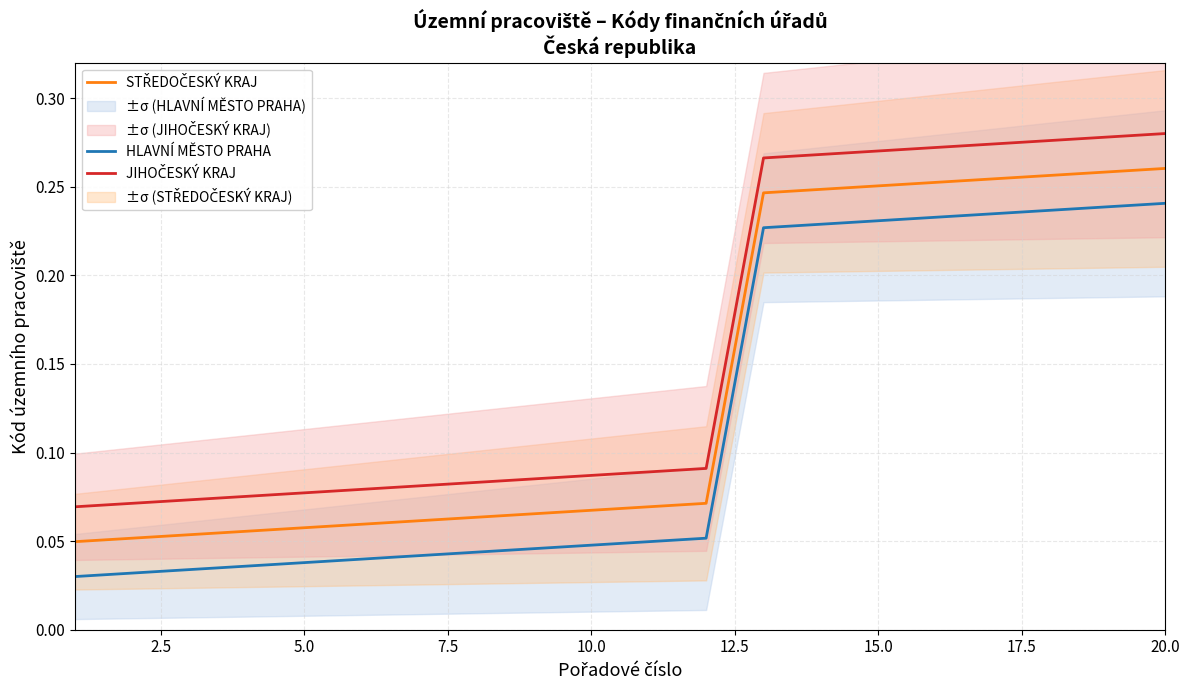

Which series has the widest spread of values?

STŘEDOČESKÝ KRAJ